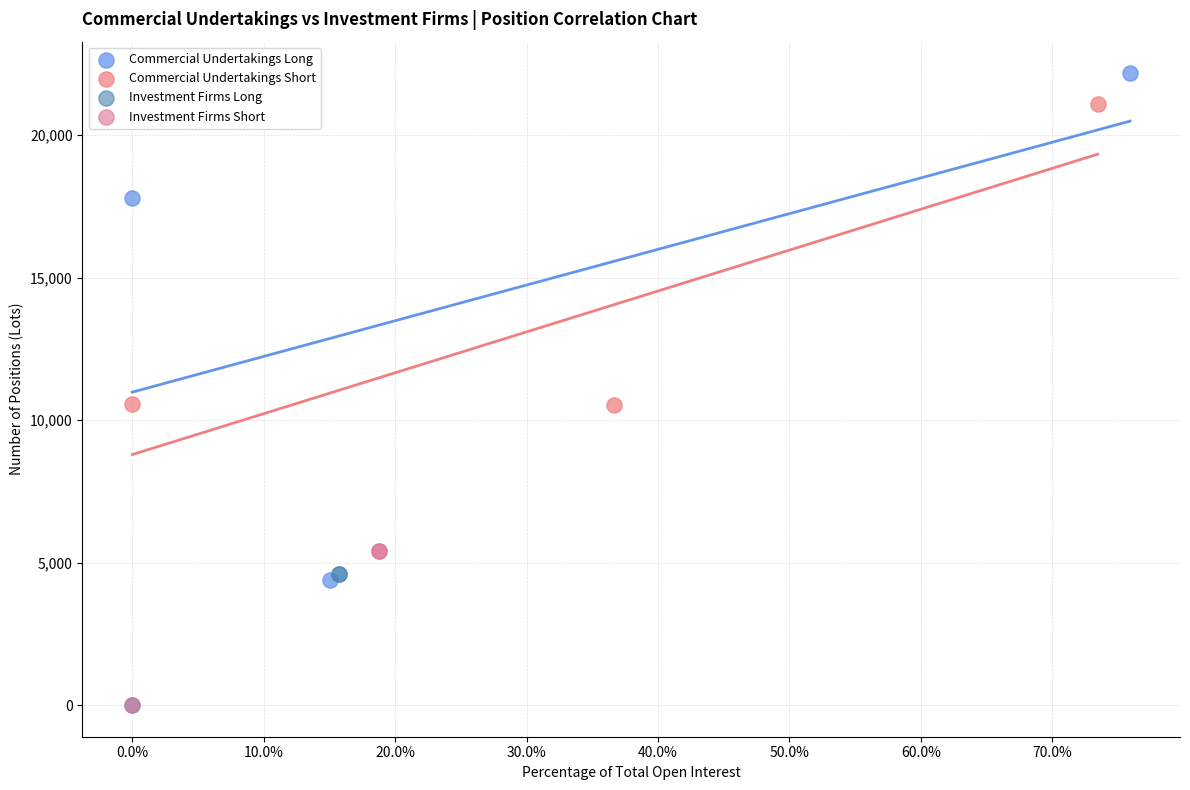

Which series has the widest spread of Y values?

Commercial Undertakings Long